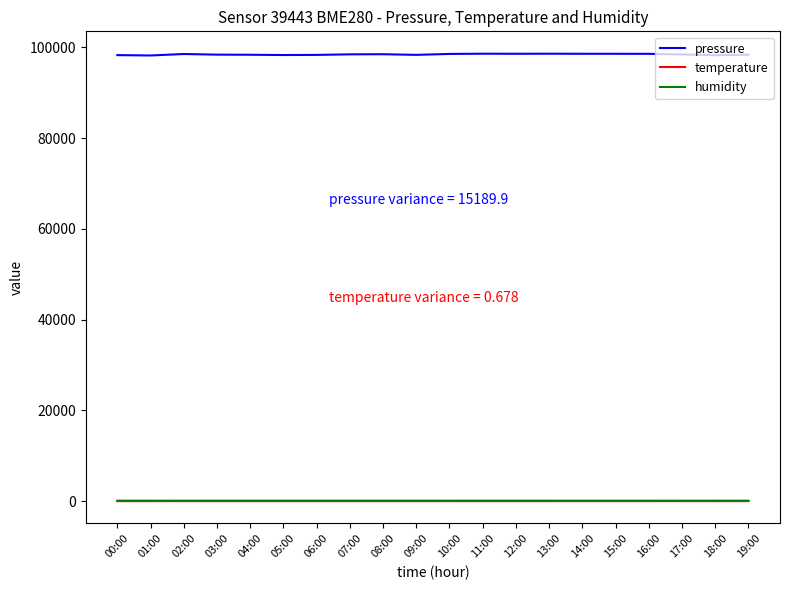

What is the greatest value displayed?

98572.6